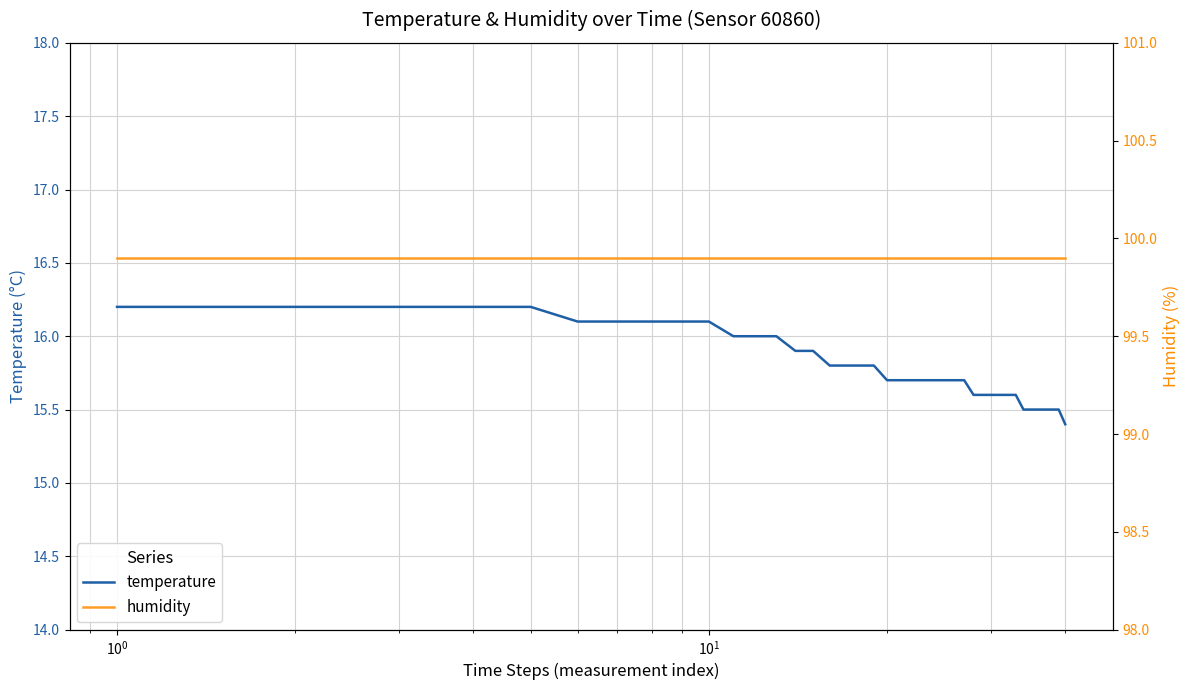

What are all the series names shown in the legend?

temperature, humidity